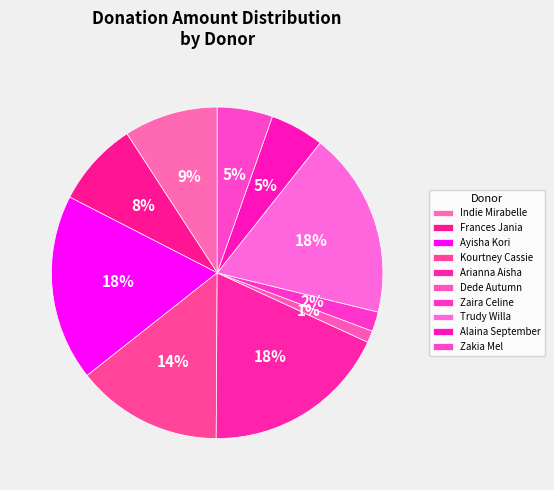

What is the smallest slice in the pie chart?

Dede Autumn